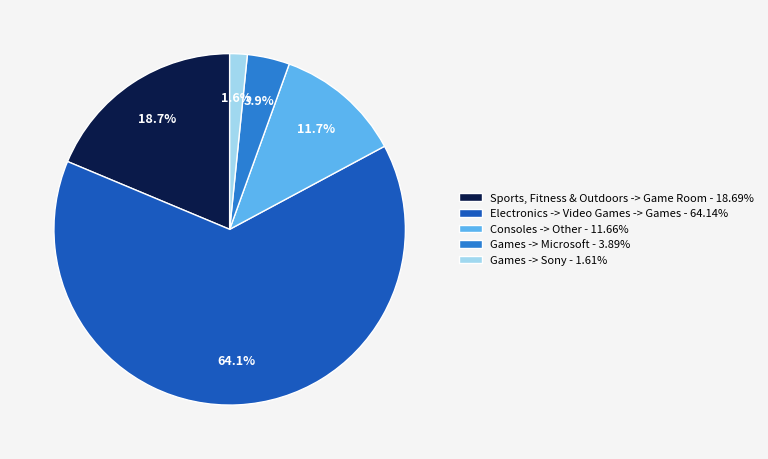

What percentage is the Electronics -> Video Games -> Games slice, to the nearest percent?

64%